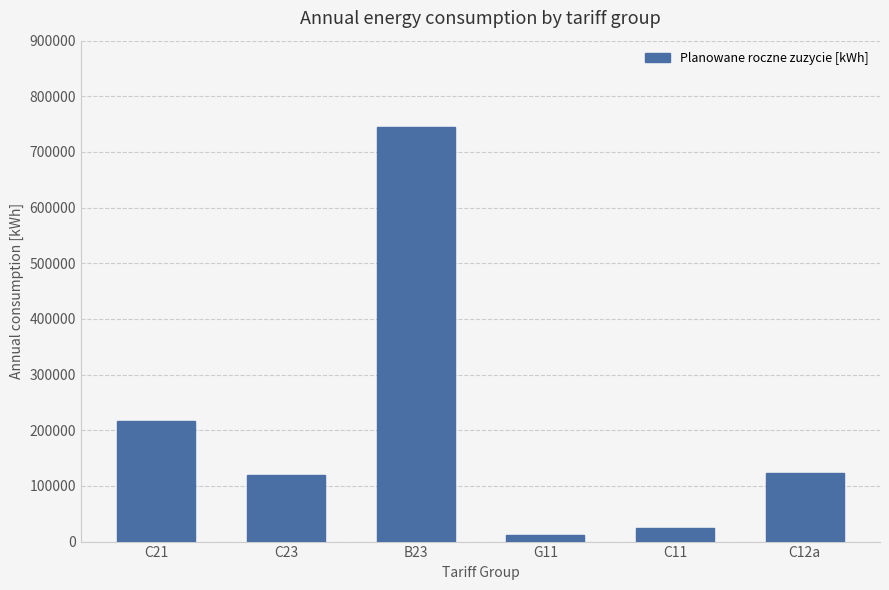

Does the chart contain any negative values?

No